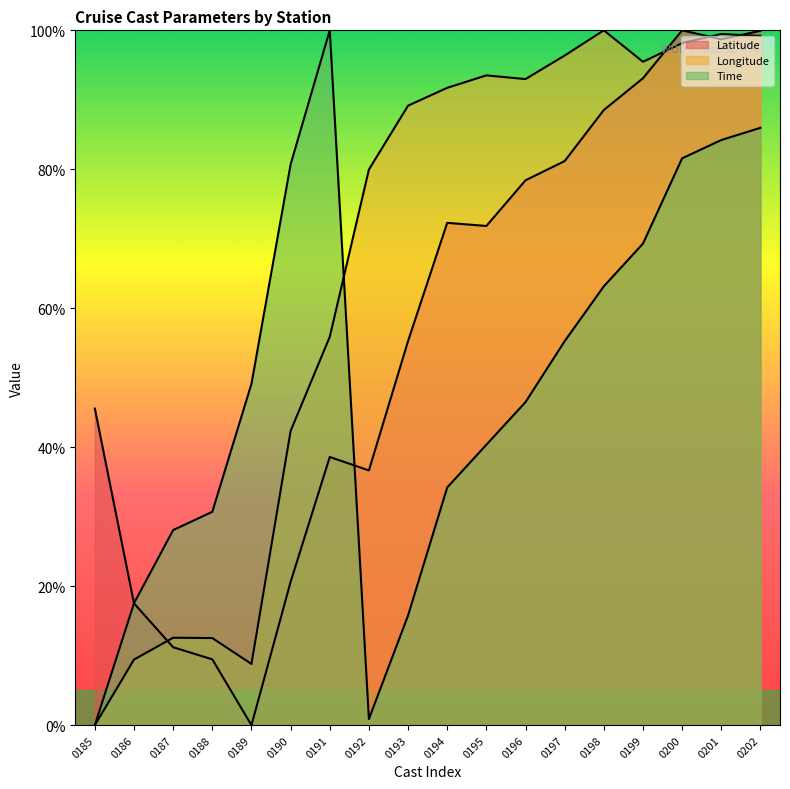

How many lines are shown in the chart?

3